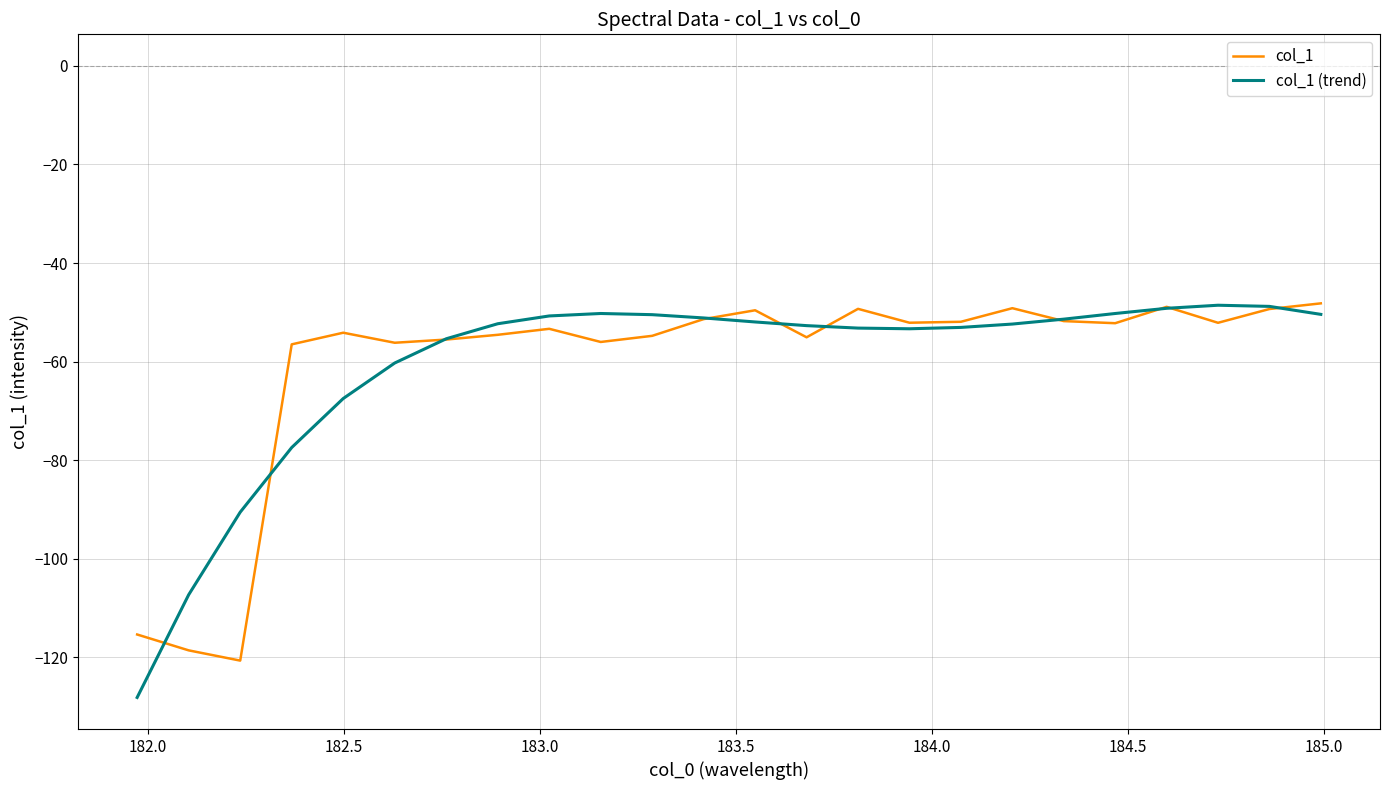

Which series has the largest range (max minus min)?

col_1 (trend)